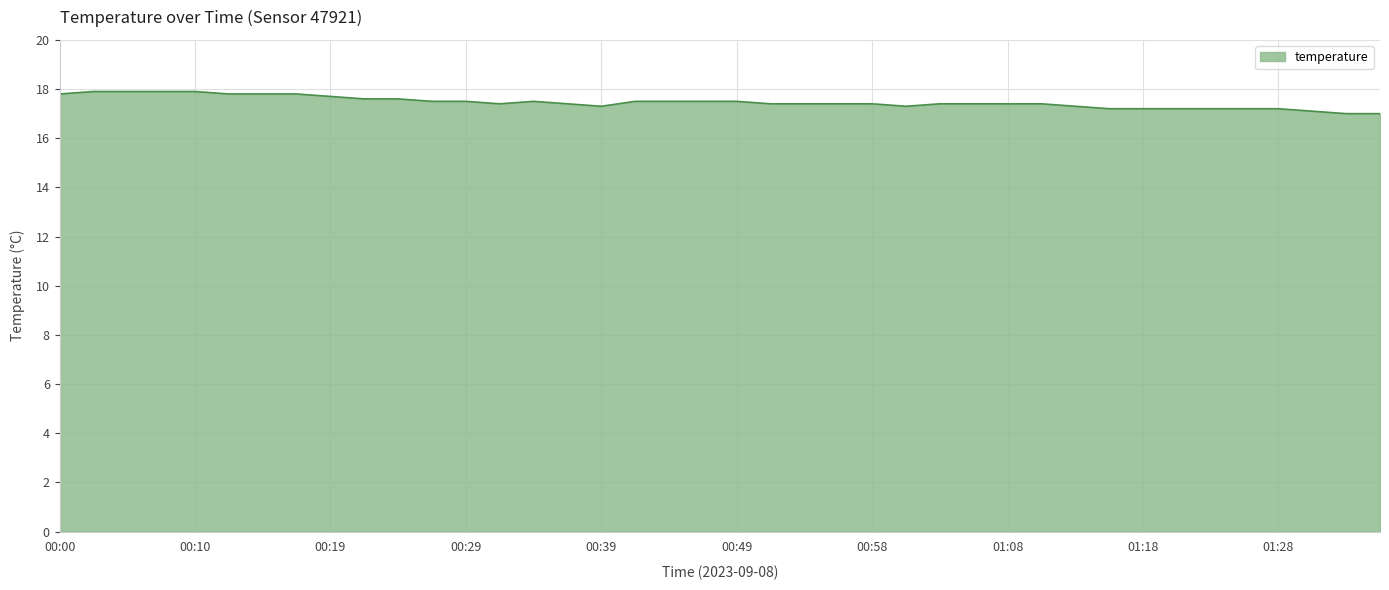

What is the smallest value displayed?

17.0